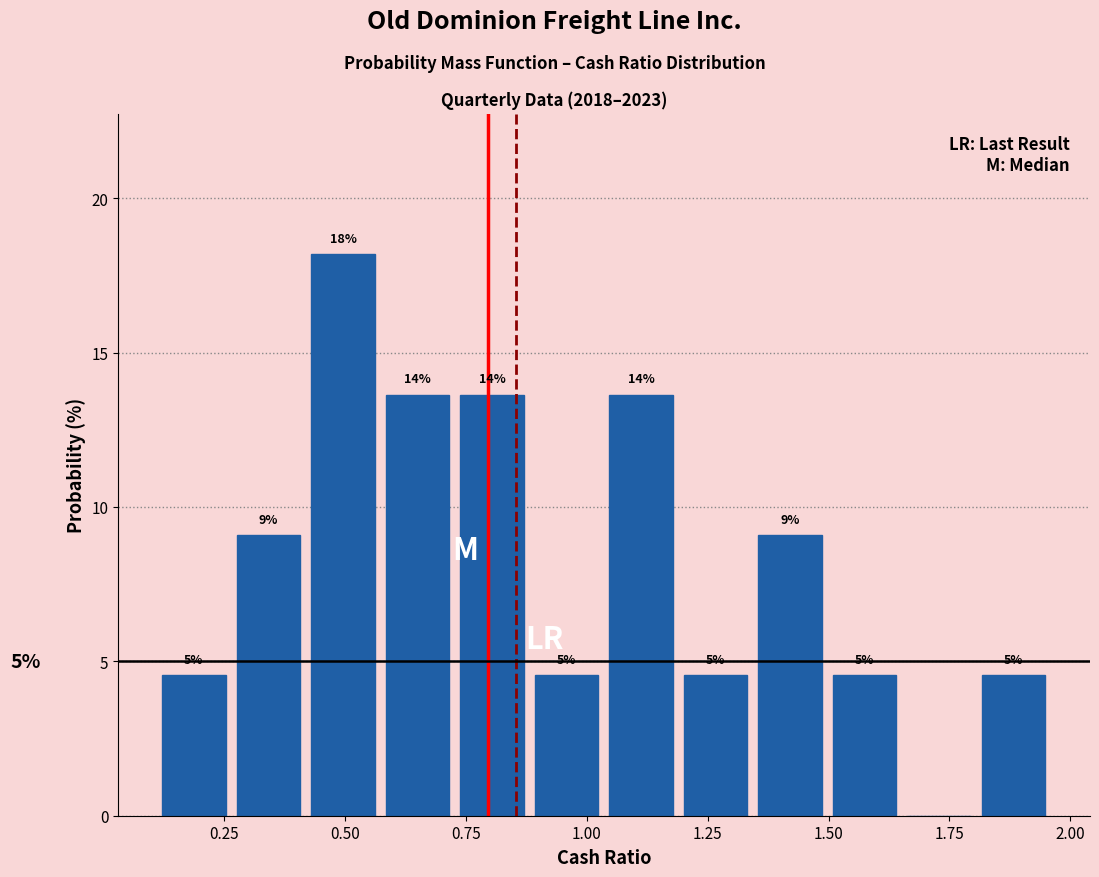

Around what value on the x-axis is the tallest bar? Give the approximate position of its centre, as read against the axis.

0.50